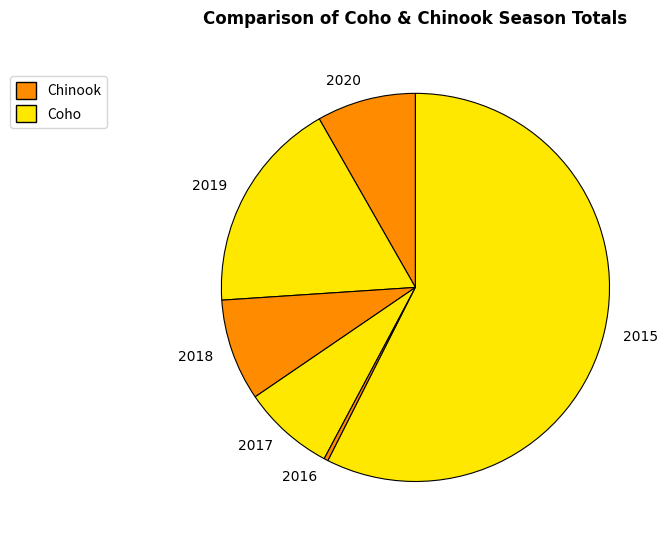

Is there any slice that represents more than half of the pie?

Yes